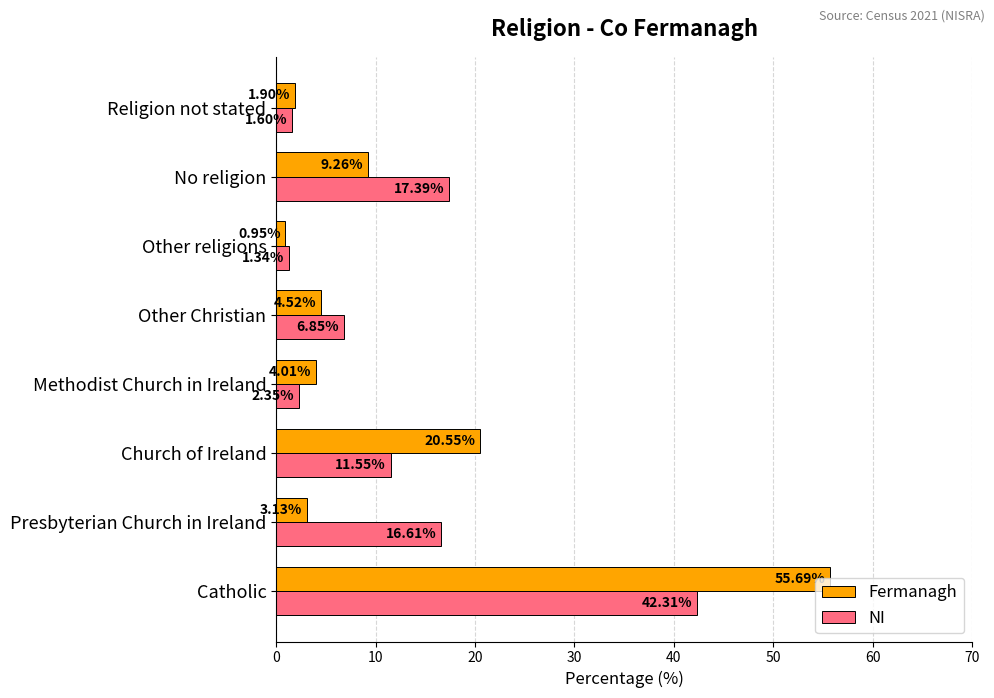

What is the difference between the second highest and second lowest values in the NI series?

15.8